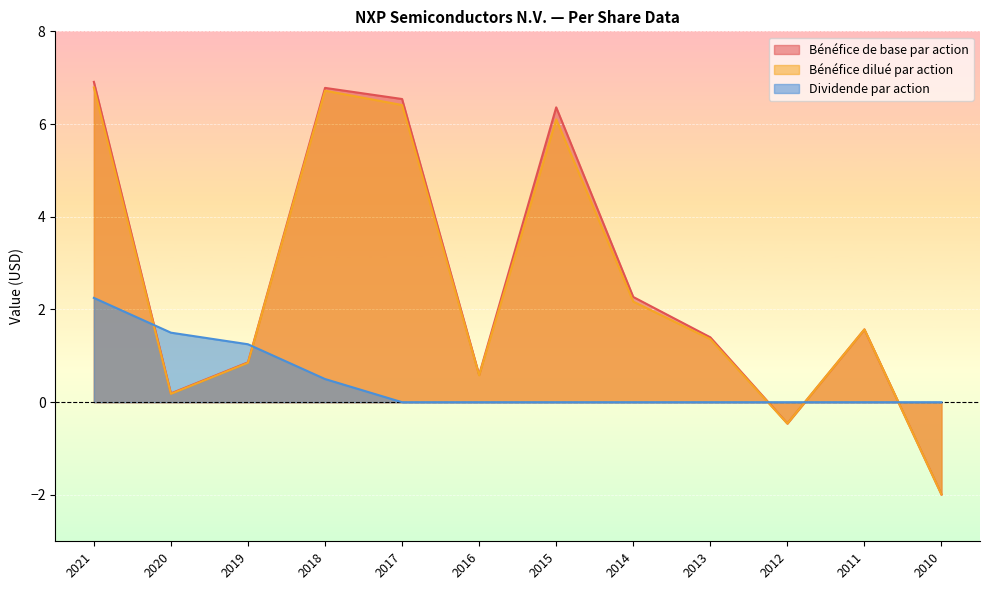

Reading right to left, extract all data points from this chart.

Bénéfice de base par action: 2010=-2.0	2011=1.6	2012=-0.5	2013=1.4	2014=2.3	2015=6.4	2016=0.6	2017=6.5	2018=6.8	2019=0.9	2020=0.2	2021=6.9
Bénéfice dilué par action: 2010=-2.0	2011=1.6	2012=-0.5	2013=1.4	2014=2.2	2015=6.1	2016=0.6	2017=6.4	2018=6.7	2019=0.8	2020=0.2	2021=6.8
Dividende par action: 2010=0.0	2011=0.0	2012=0.0	2013=0.0	2014=0.0	2015=0.0	2016=0.0	2017=0.0	2018=0.5	2019=1.2	2020=1.5	2021=2.2